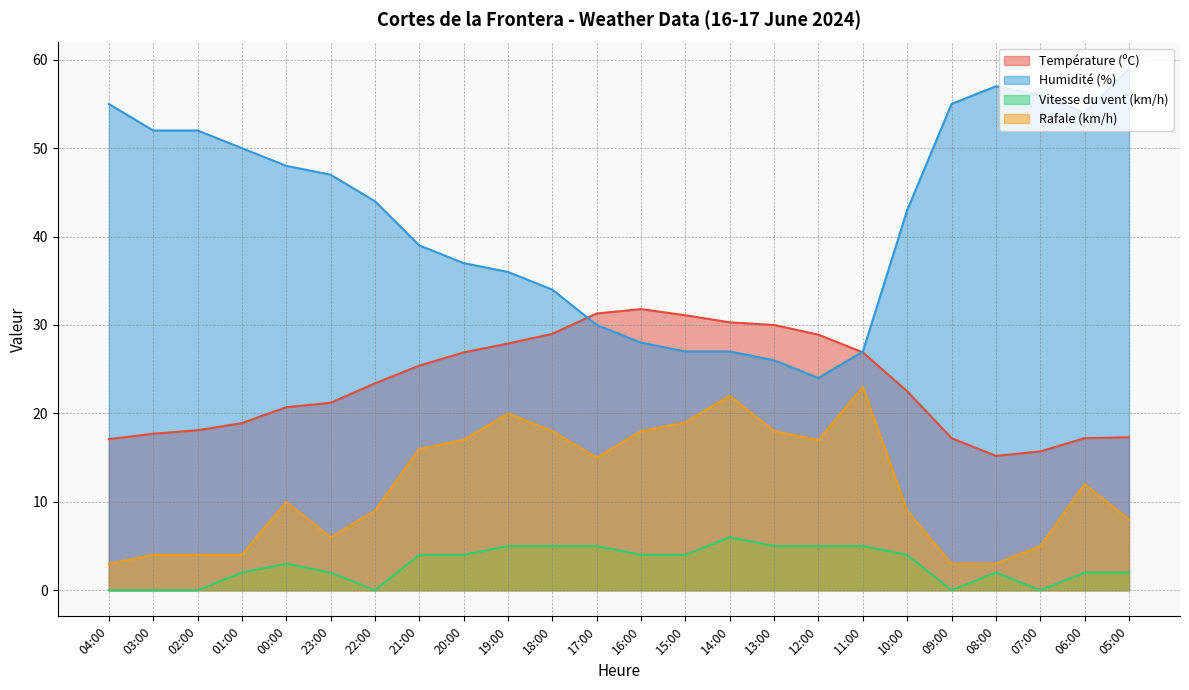

The Humidité (%) series shows 33.3 at 02:00. True or false?

False